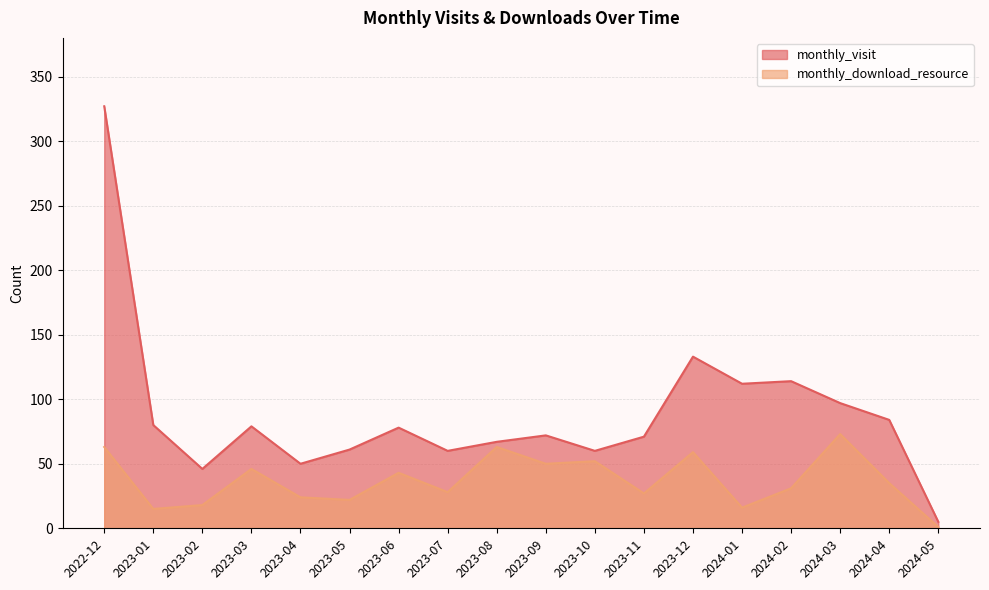

How many interior local peaks does the monthly_download_resource series have?

6